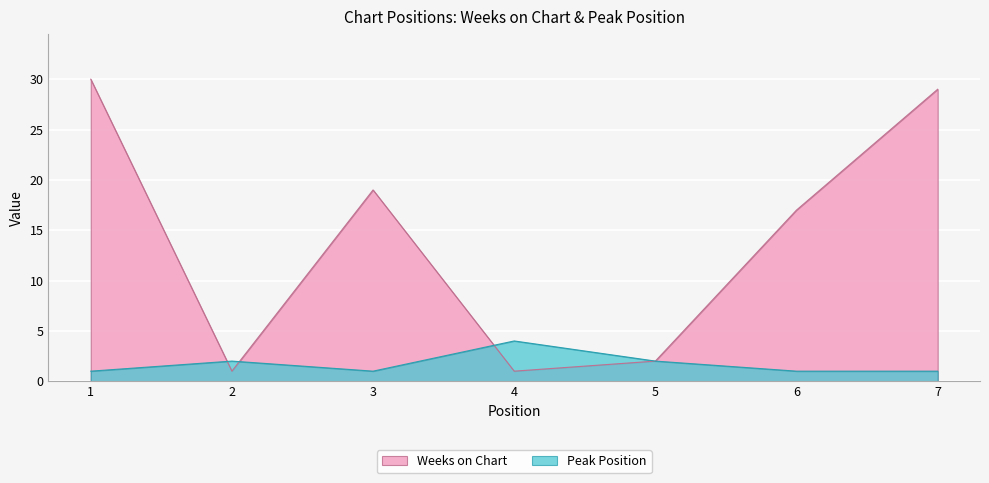

How many interior local peaks does the Peak Position series have?

2